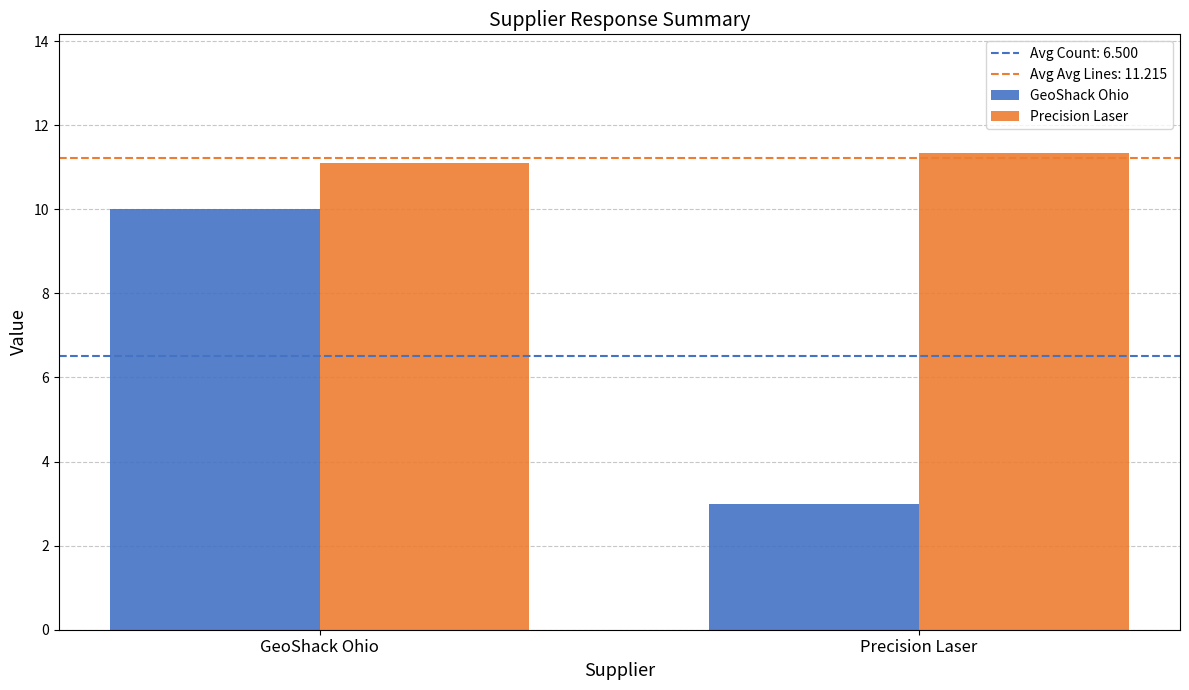

What is the average value of the Precision Laser series?

11.2